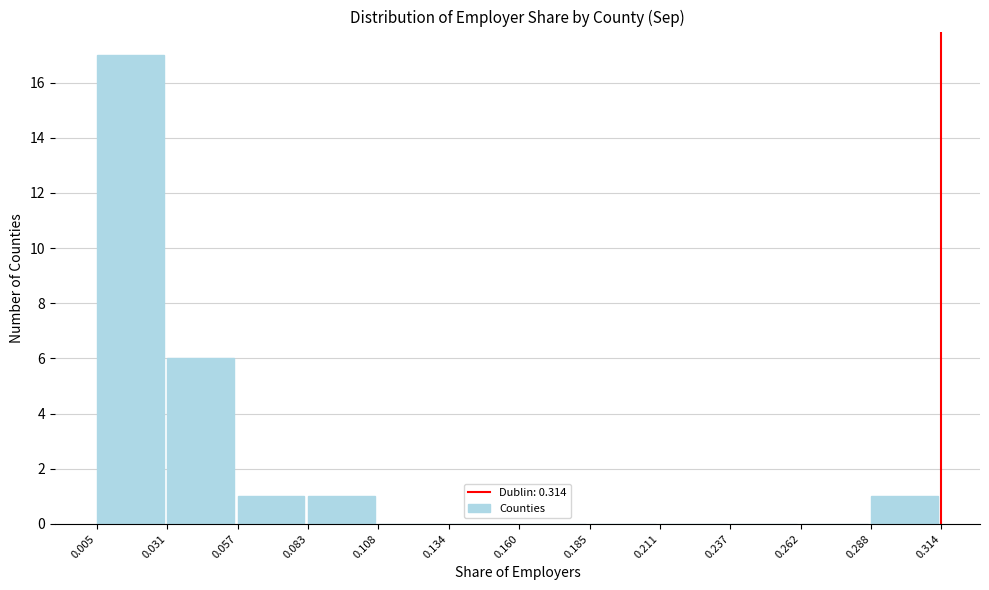

Reading left to right, list every bar in this chart as the range it spans on the x-axis followed by its height. The values are not printed on the chart, so give them approximately, as read against the axis.

0.005 to 0.031: 17
0.031 to 0.057: 6
0.057 to 0.083: 1
0.083 to 0.108: 1
0.108 to 0.134: 0
0.134 to 0.160: 0
0.160 to 0.185: 0
0.185 to 0.211: 0
0.211 to 0.237: 0
0.237 to 0.262: 0
0.262 to 0.288: 0
0.288 to 0.314: 1